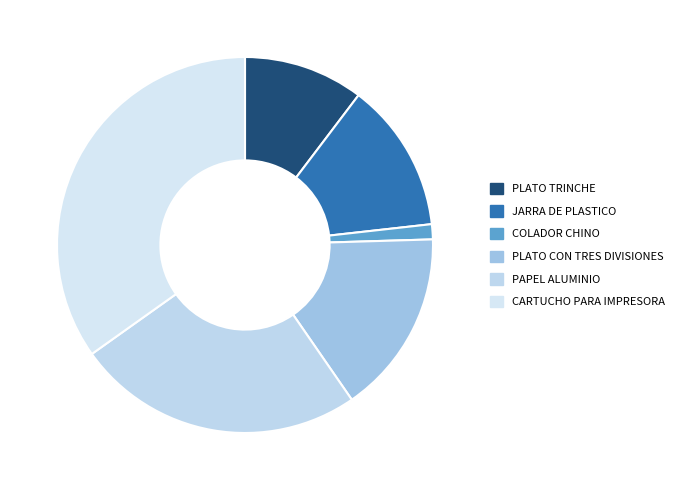

To the nearest percent, what is the difference between the largest and smallest slice percentages?

34%